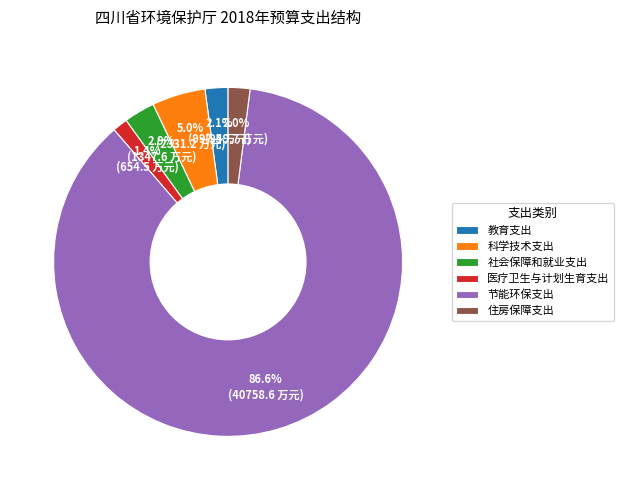

To the nearest percent, what portion does 住房保障支出 represent?

2%